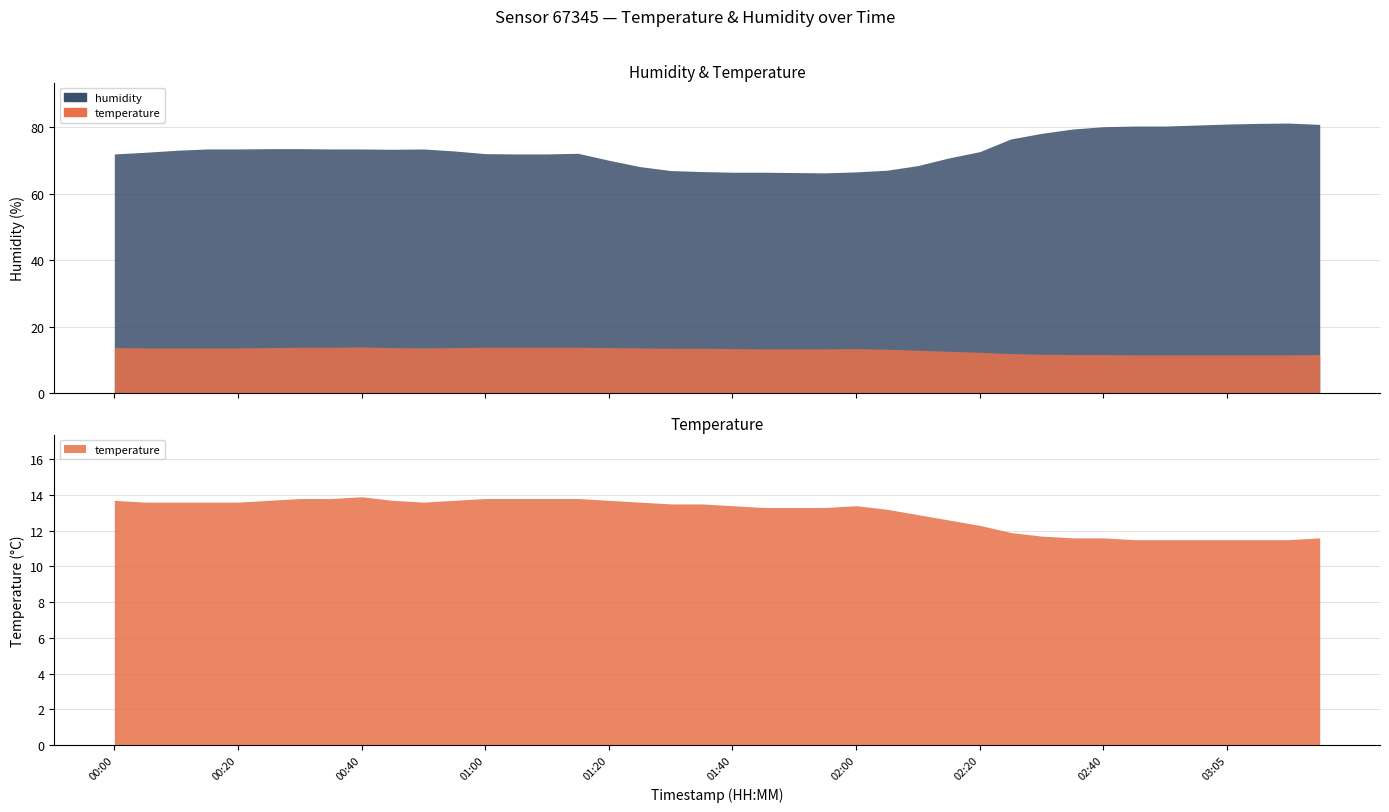

What is the greatest value displayed?

81.3